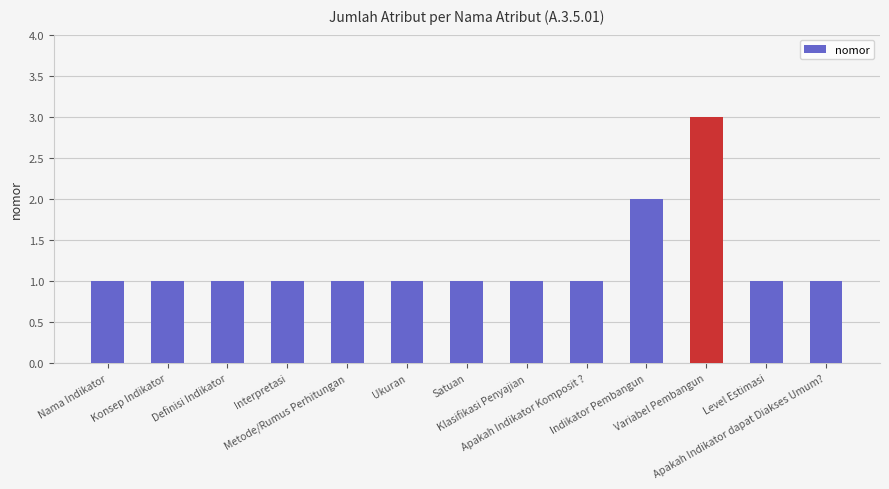

Reading left to right, list all the values displayed in this chart.

1	1	1	1	1	1	1	1	1	2	3	1	1